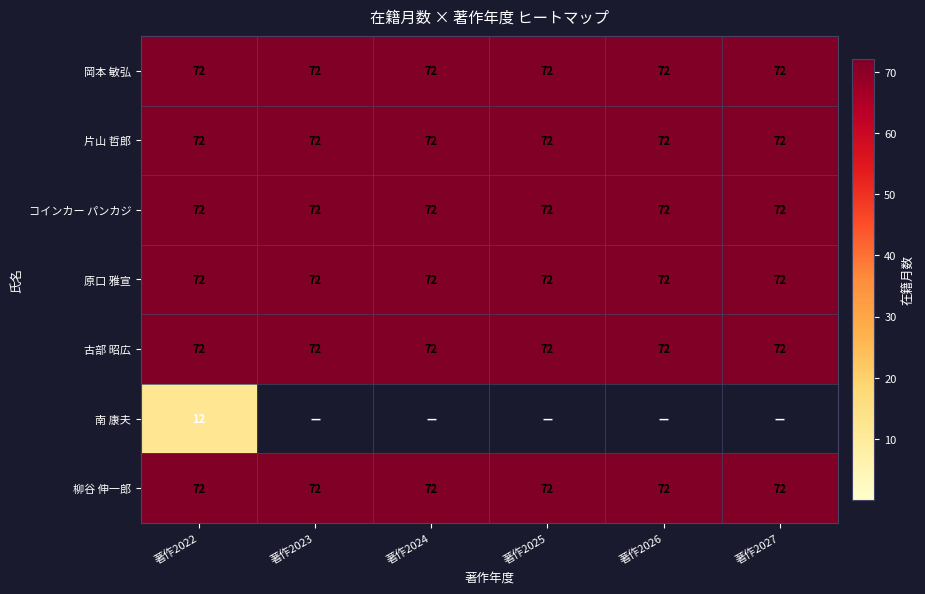

What value does the 柳谷 伸一郎 series have at 著作2024?

72